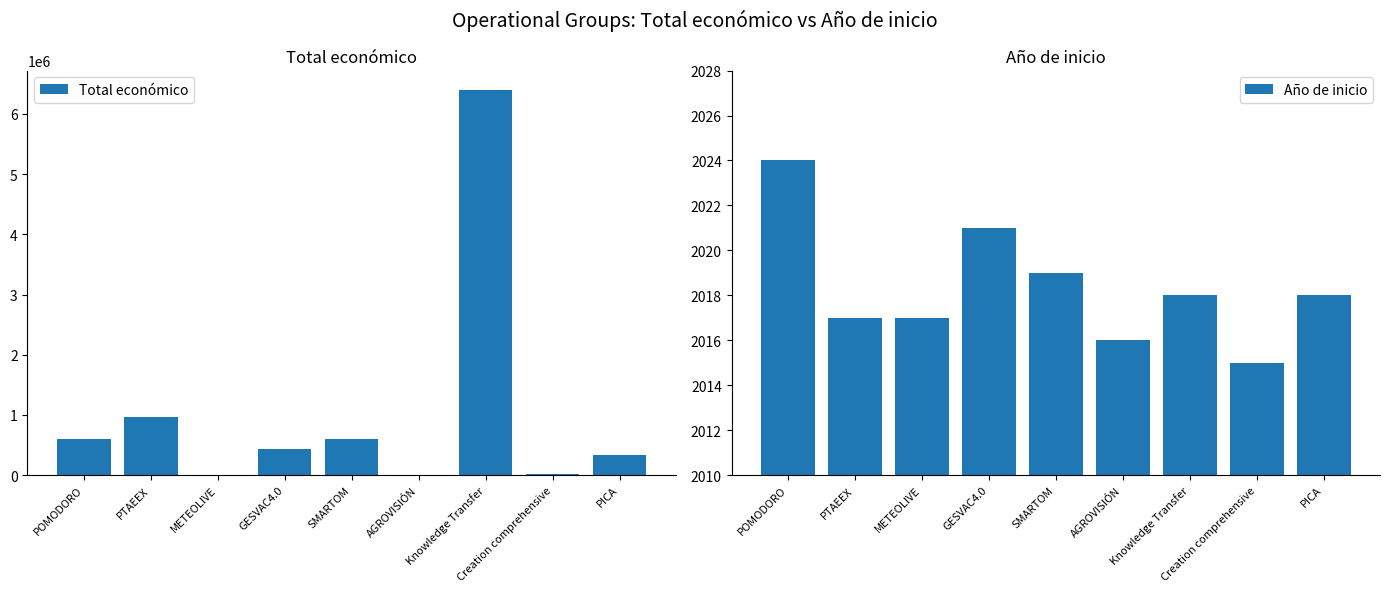

At how many categories does at least one series exceed 4511651?

1